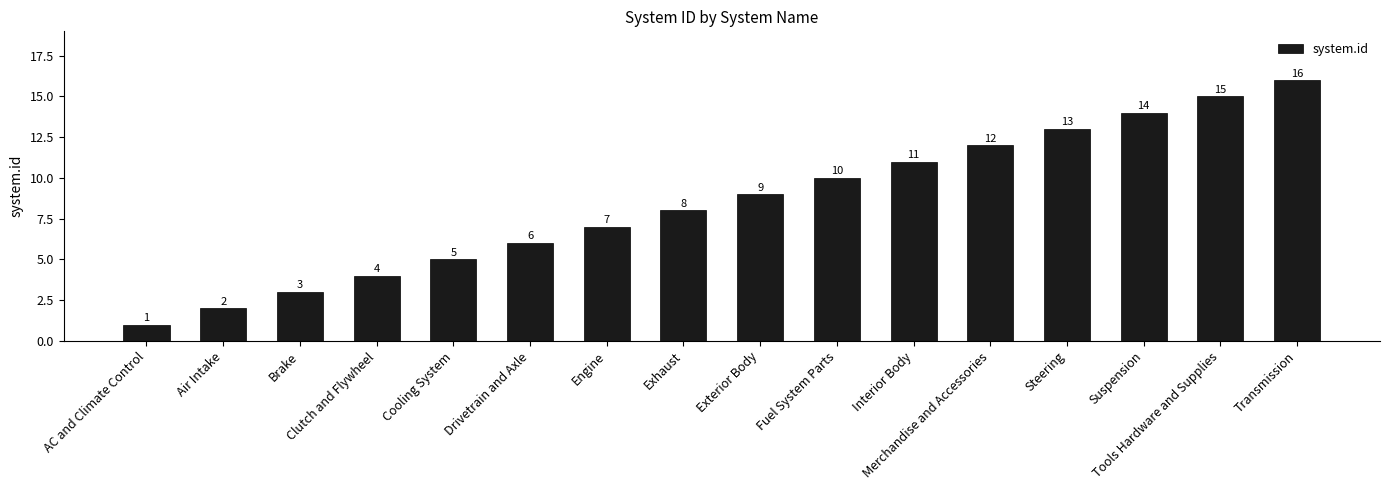

What is the smallest value displayed?

1